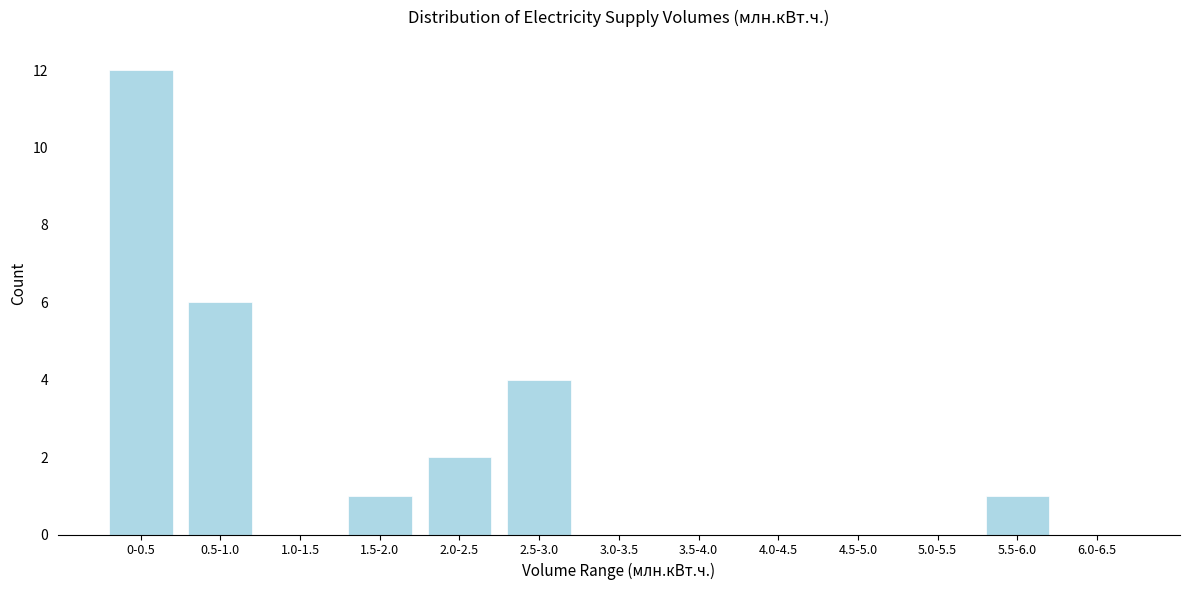

Reading left to right, what are all the values shown in this chart?

0-0.5=12	0.5-1.0=6	1.0-1.5=0	1.5-2.0=1	2.0-2.5=2	2.5-3.0=4	3.0-3.5=0	3.5-4.0=0	4.0-4.5=0	4.5-5.0=0	5.0-5.5=0	5.5-6.0=1	6.0-6.5=0